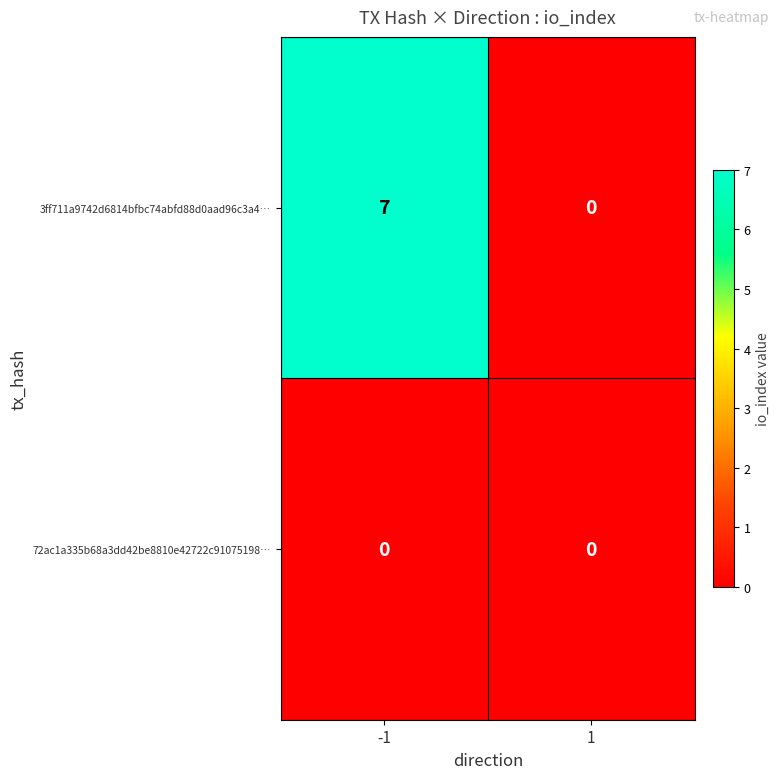

How many distinct data groups are displayed?

2